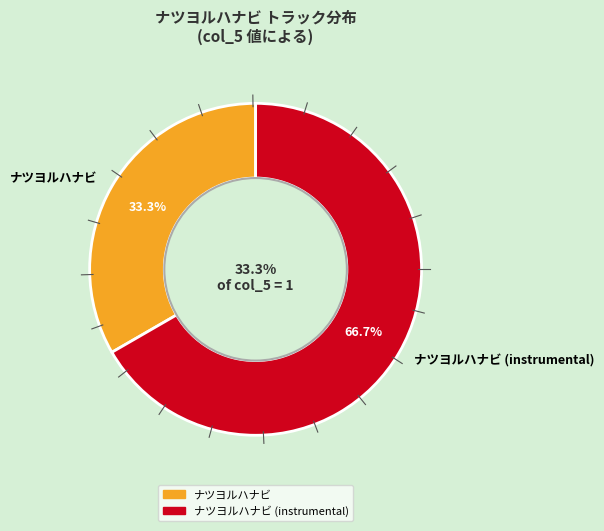

To the nearest percent, what is the average slice percentage?

50%